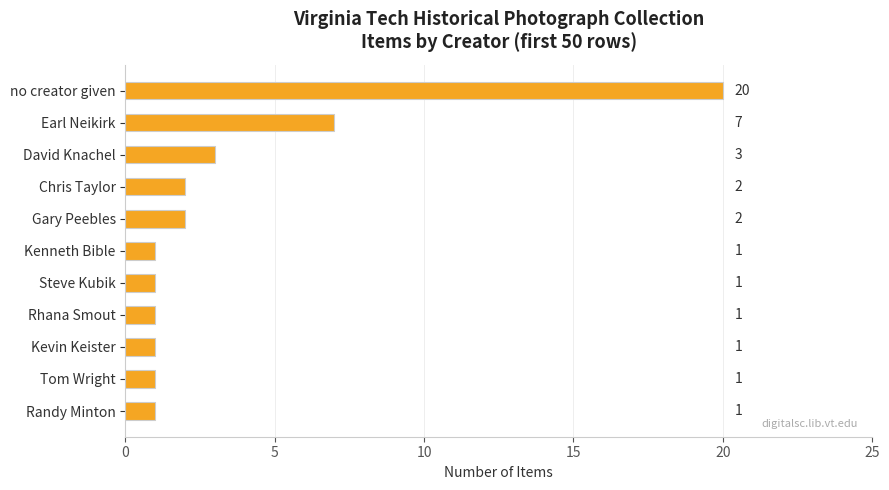

What is the difference between the maximum and minimum values?

19